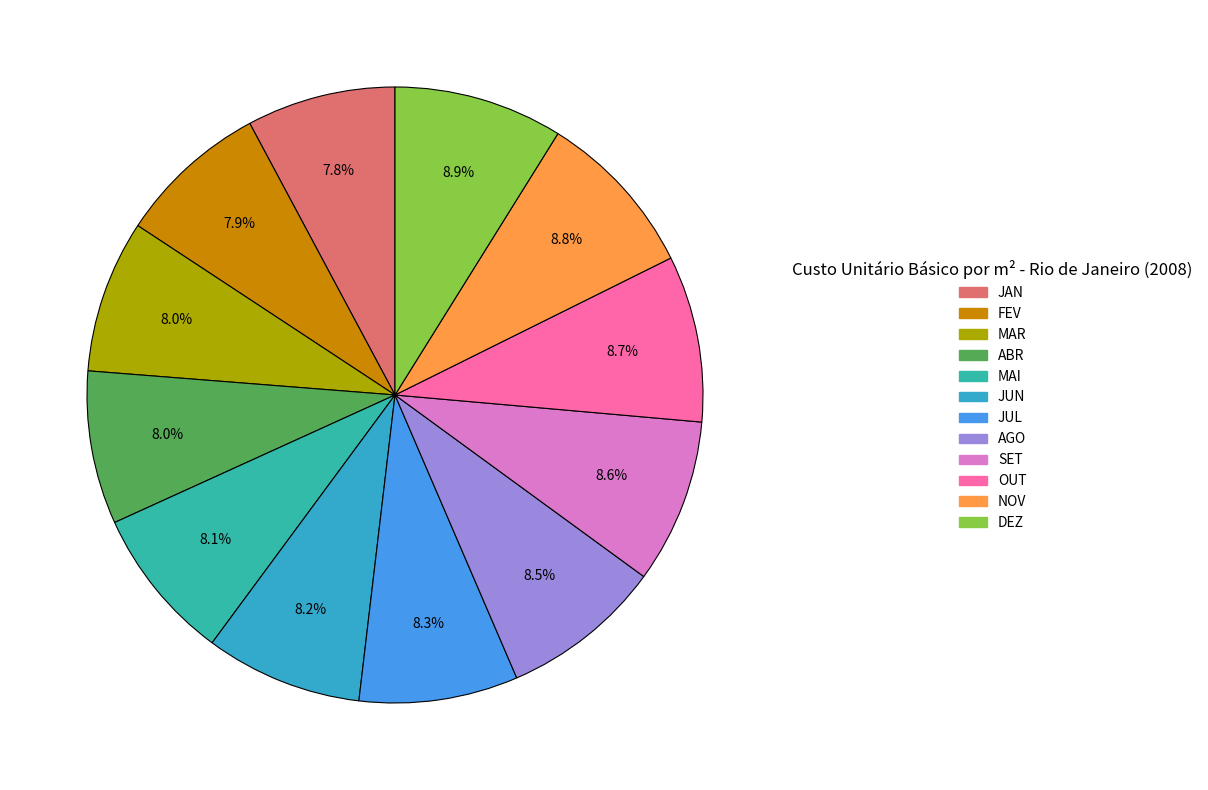

To the nearest percent, what is the combined percentage of JUN and AGO?

17%